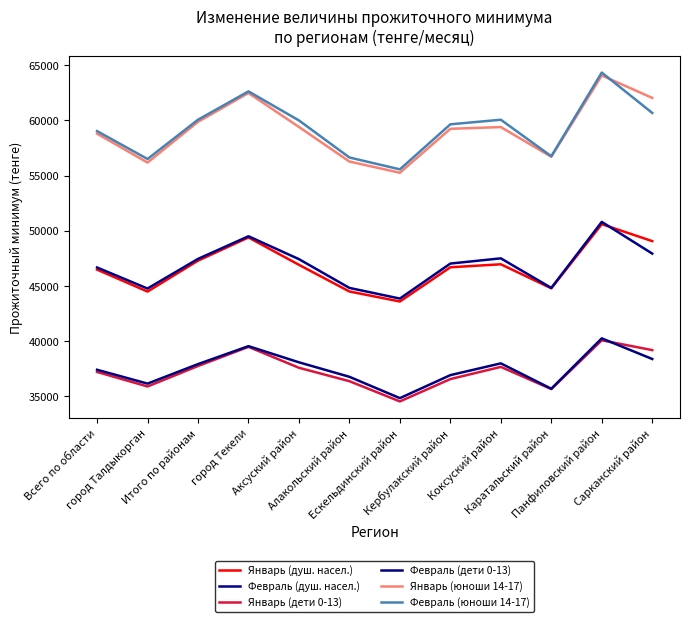

Is the value of Февраль (дети 0-13) at город Текели greater than the value of Февраль (юноши 14-17) at город Талдыкорган?

No